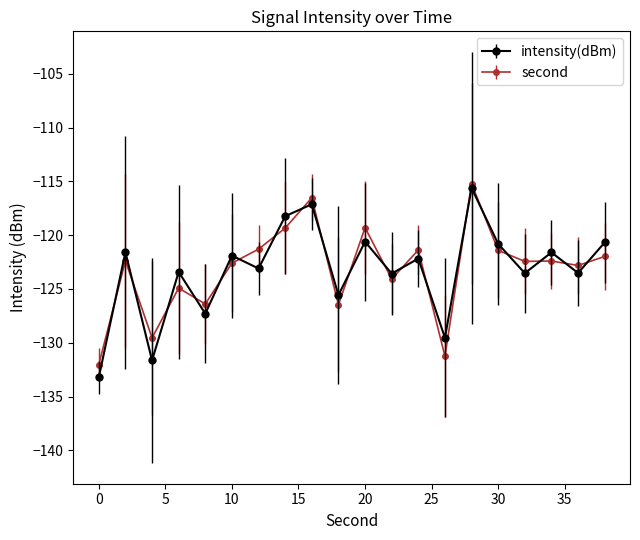

What is the maximum value for second?

-115.2